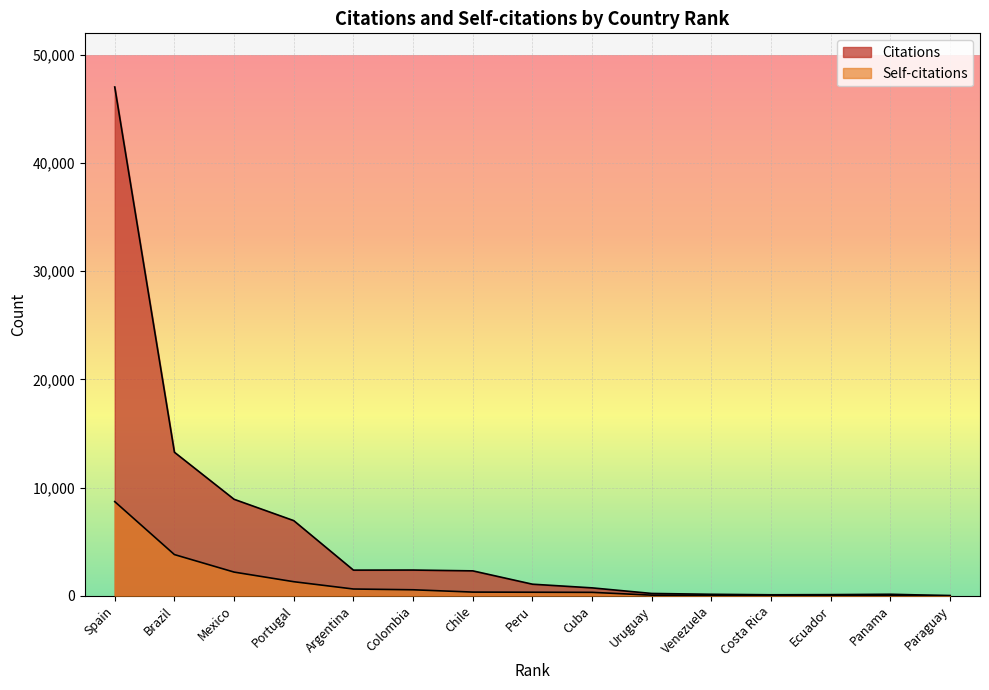

Is the value of Citations at Spain greater than the value of Self-citations at Cuba?

Yes